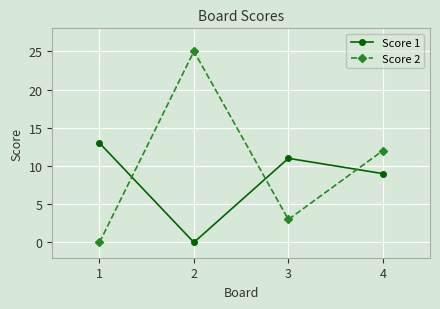

Where is Score 1 nearest to the value 6?

4